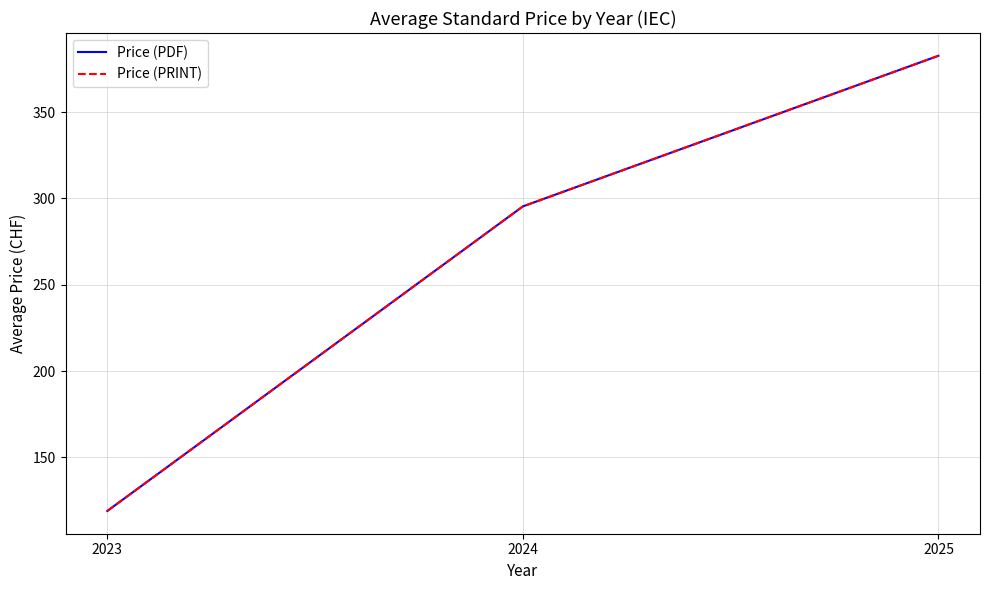

Is this an area chart (filled region under the line)?

No